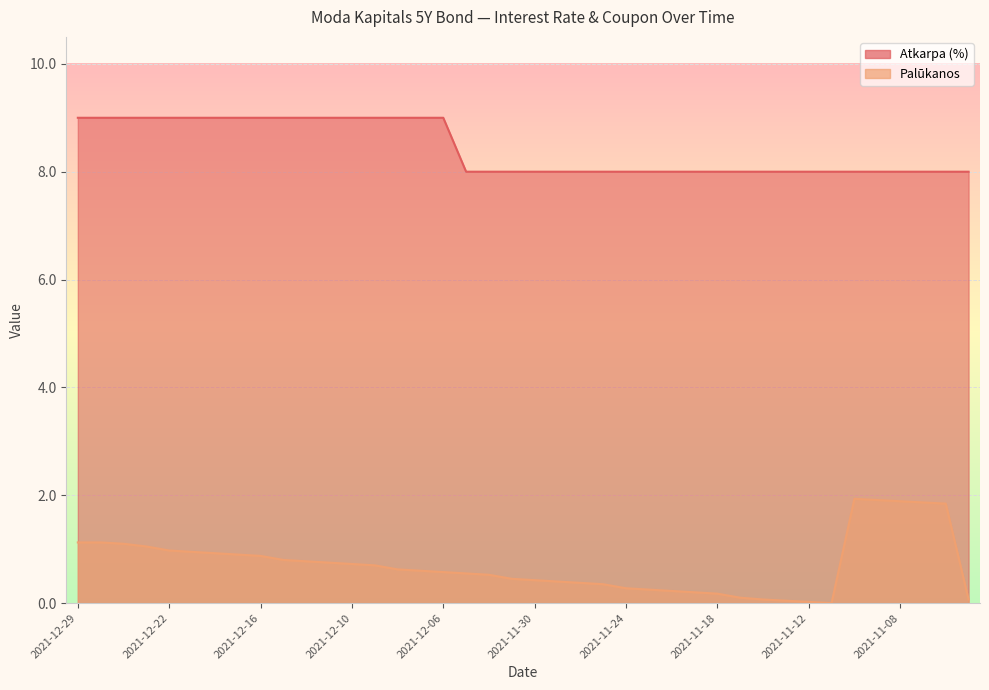

How many series are shown in this chart?

2